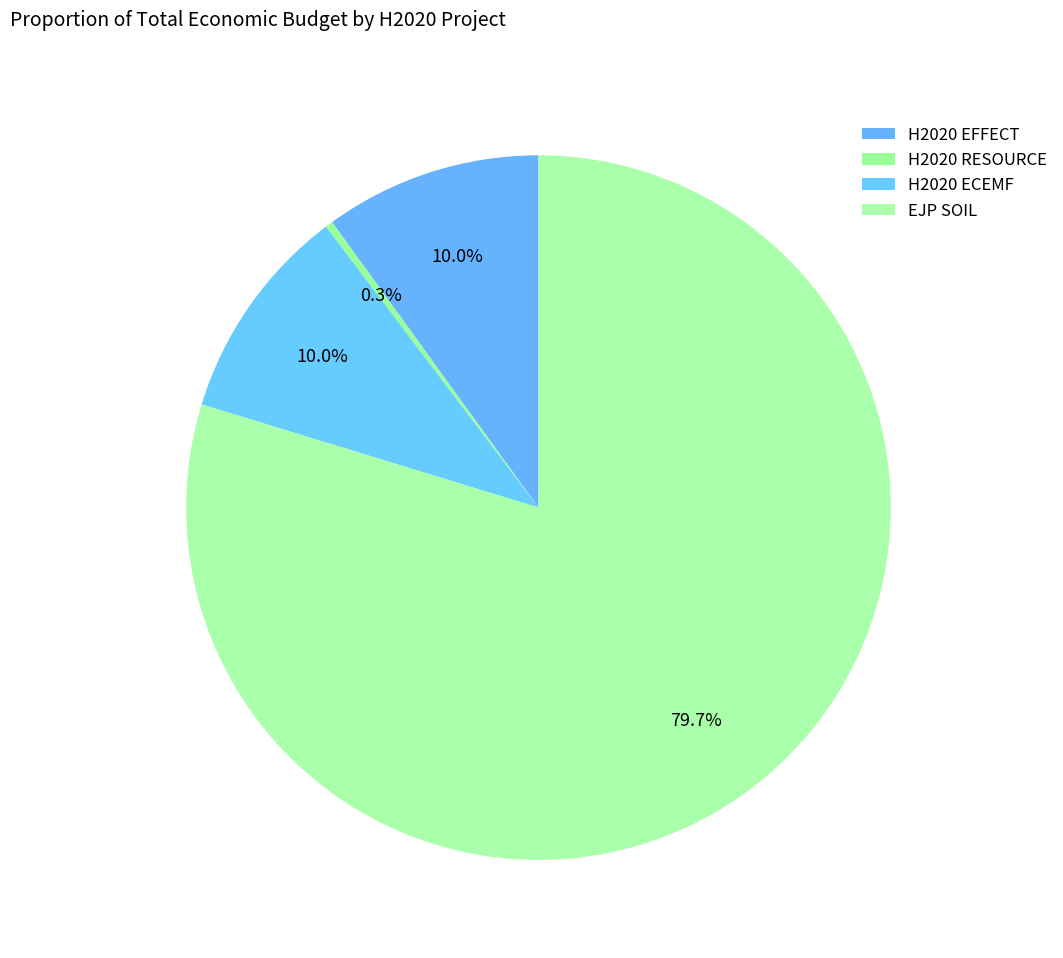

Count the number of slices in the pie.

4